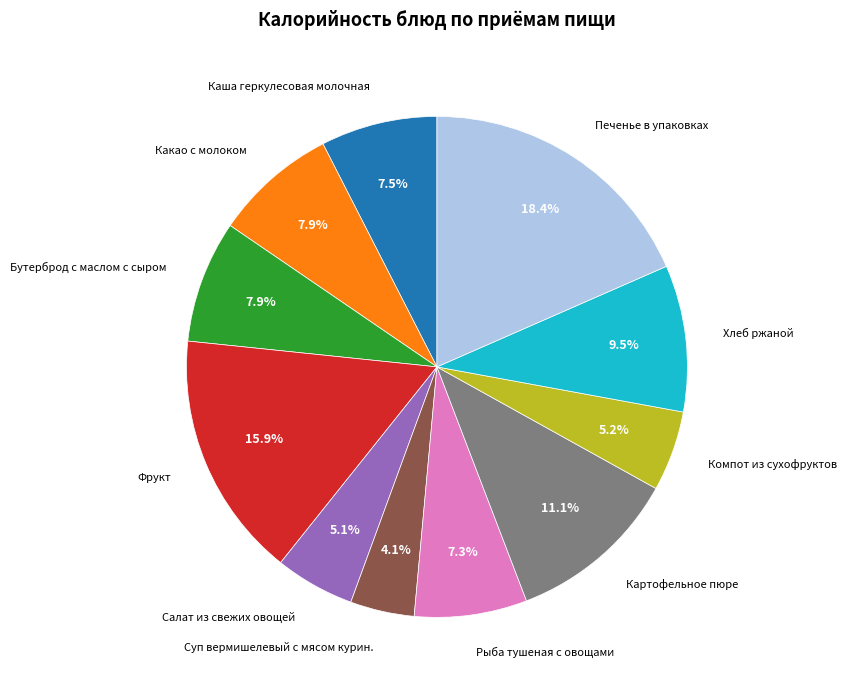

What is the smallest slice in the pie chart?

Суп вермишелевый с мясом курин.